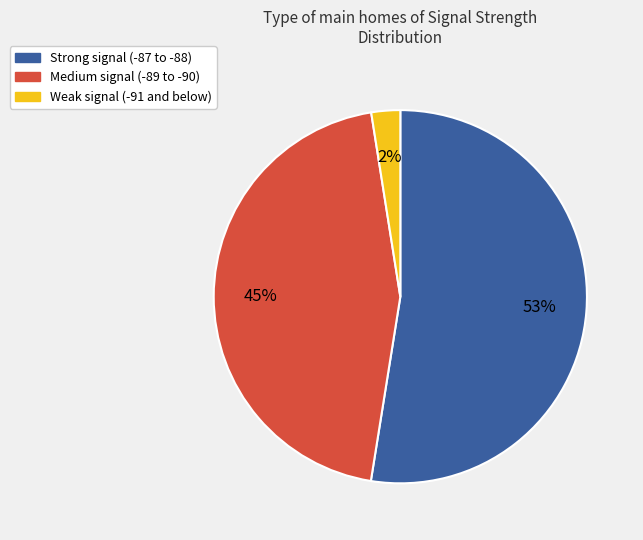

To the nearest percent, what is the average slice percentage?

33%